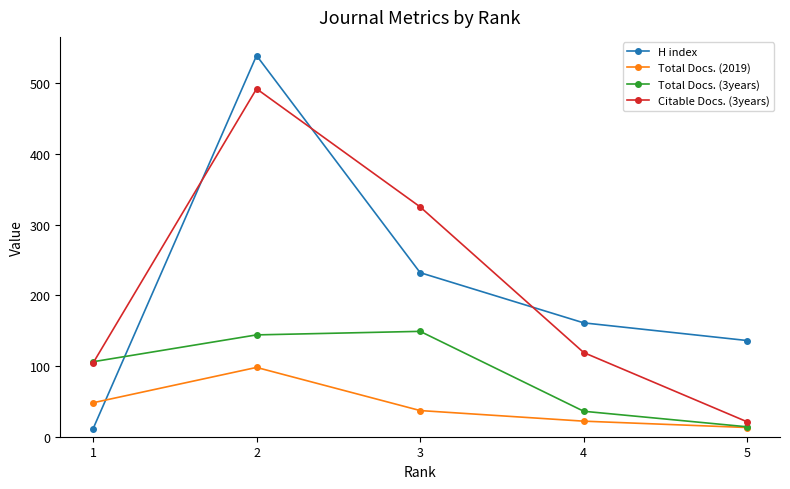

What is the sum of all H index values?

1079